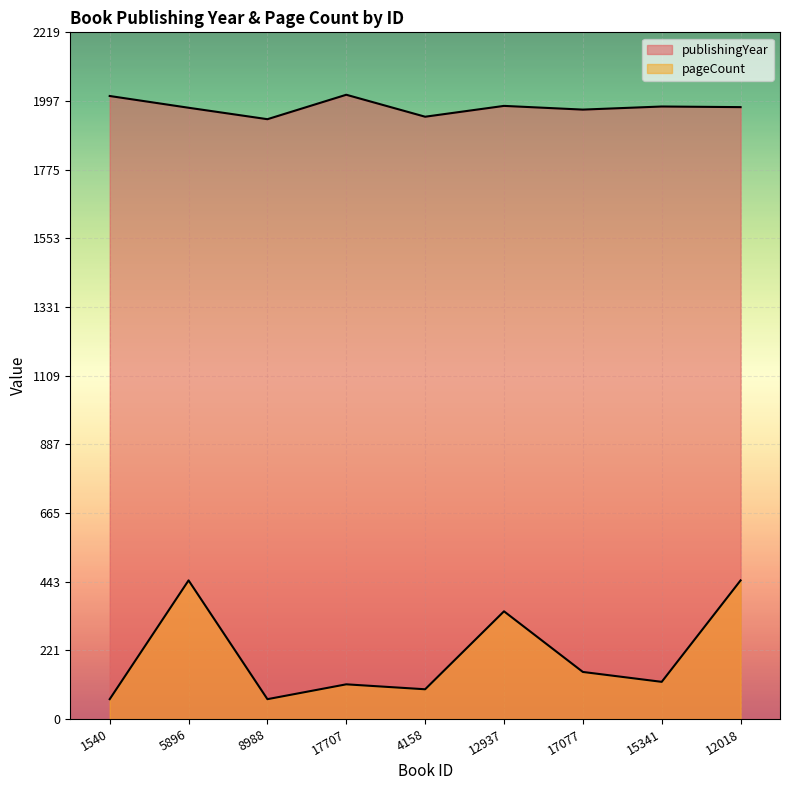

Does the chart display data point markers on the line(s)?

No